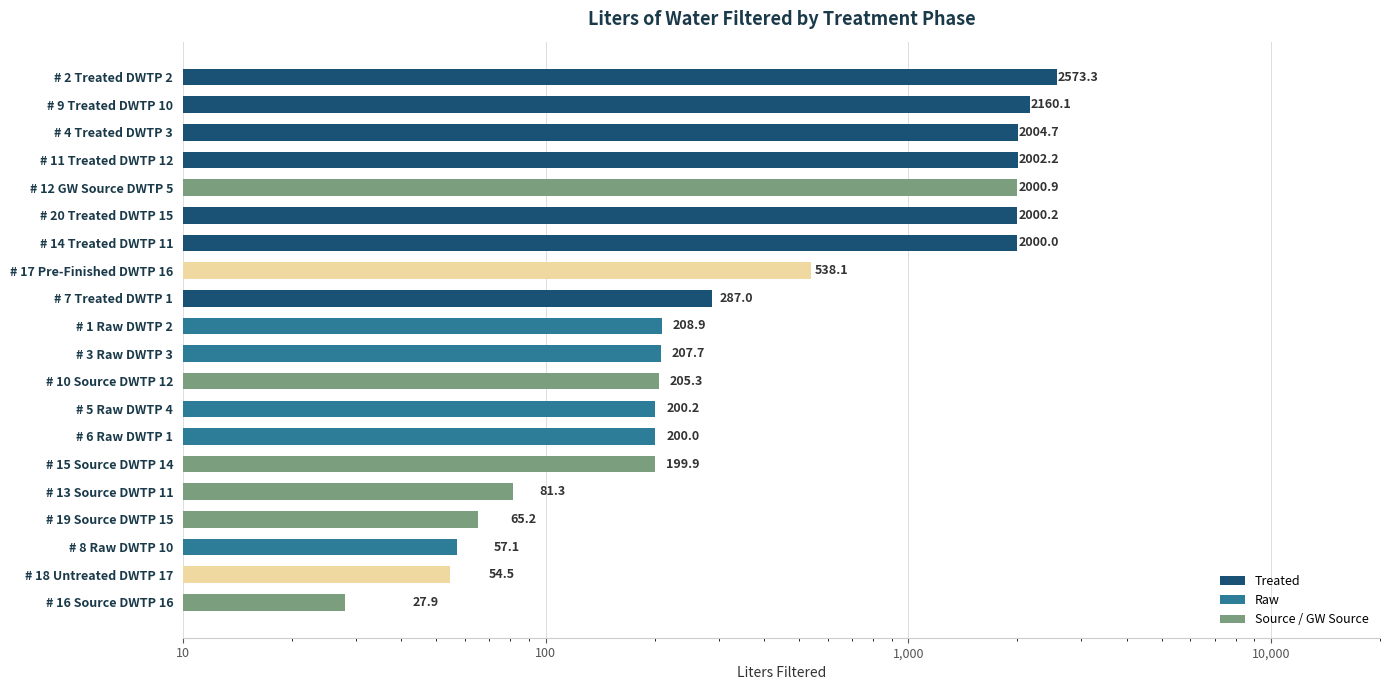

What is the sum of all values?

17074.5